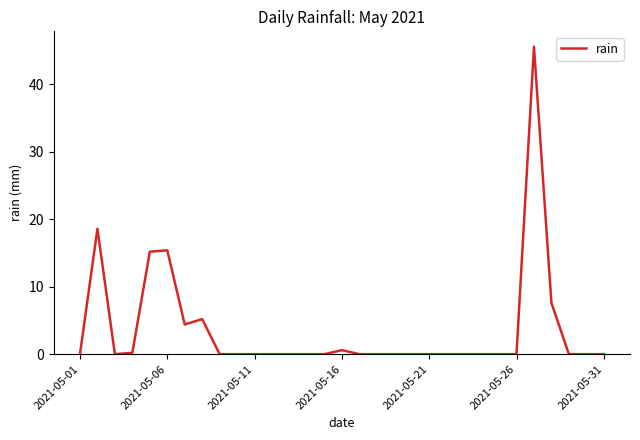

What is the difference between the maximum and minimum values?

45.6